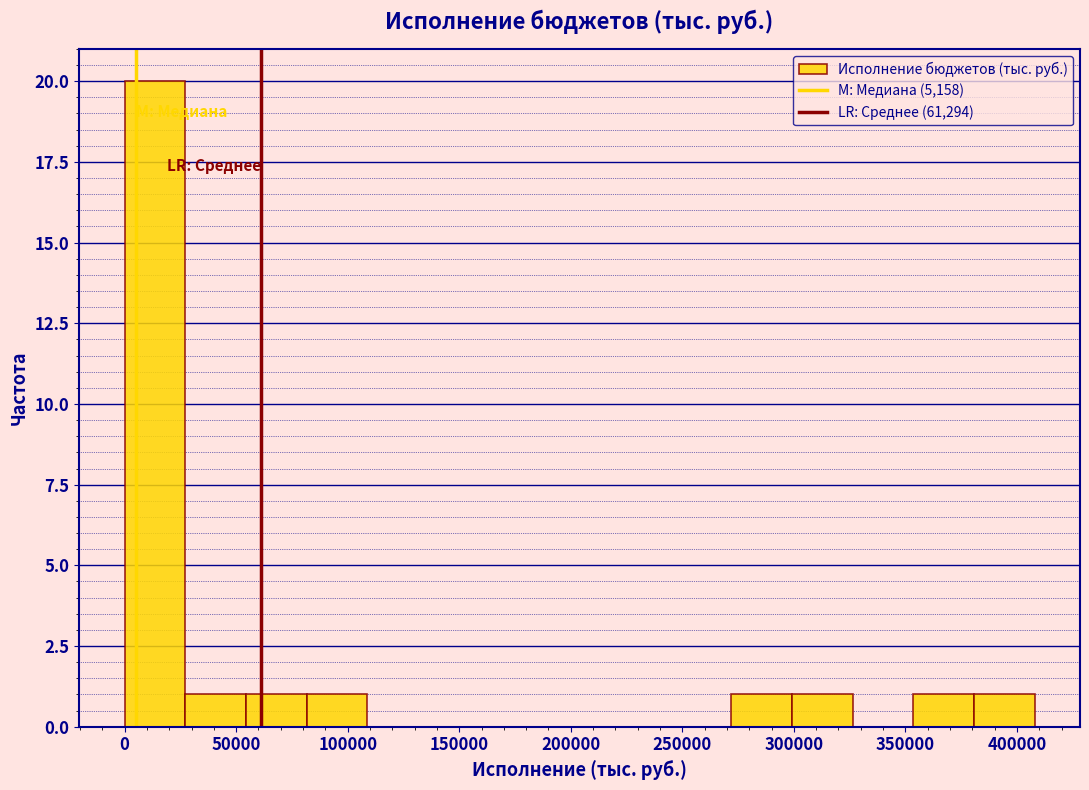

Reading left to right, transcribe this chart: for each bar, give the range it covers on the x-axis and its height. Neither the bar edges nor the heights are printed on the chart, so give them approximately, as read against the axes.

0 to 25000: 20
25000 to 55000: 1
55000 to 80000: 1
80000 to 110000: 1
110000 to 135000: 0
135000 to 165000: 0
165000 to 190000: 0
190000 to 220000: 0
220000 to 245000: 0
245000 to 270000: 0
270000 to 300000: 1
300000 to 325000: 1
325000 to 355000: 0
355000 to 380000: 1
380000 to 410000: 1